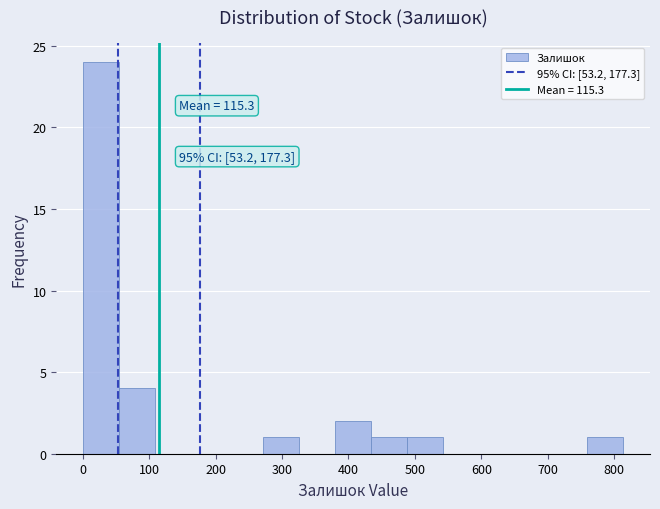

Which range on the x-axis has the tallest bar?

0 to 60